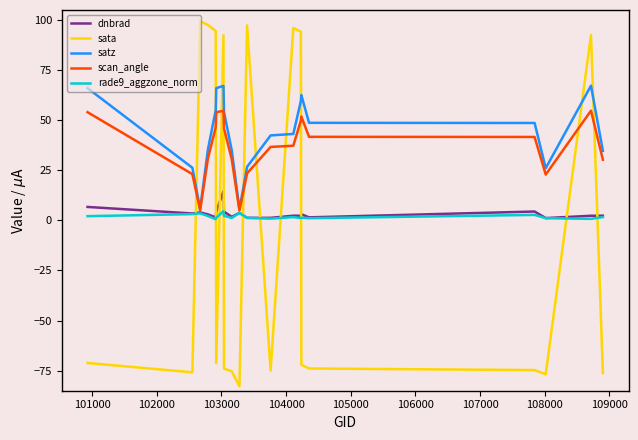

What is the maximum value shown in the chart?

99.5